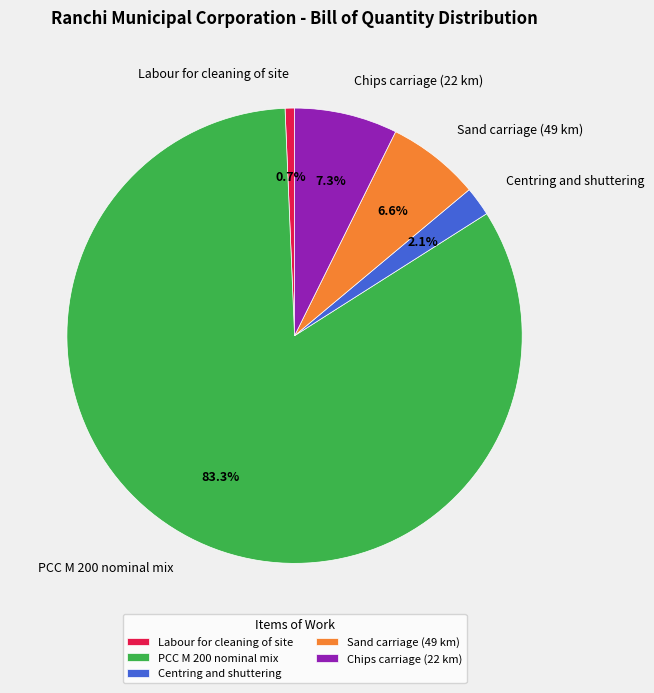

How many slices are in this pie chart?

5